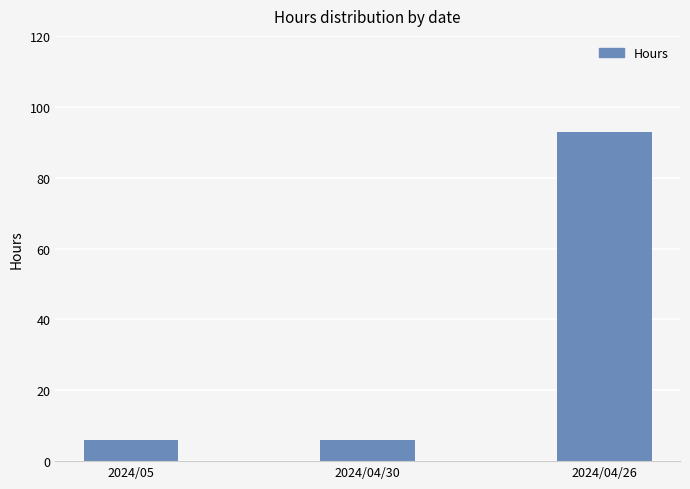

What is the average value?

35